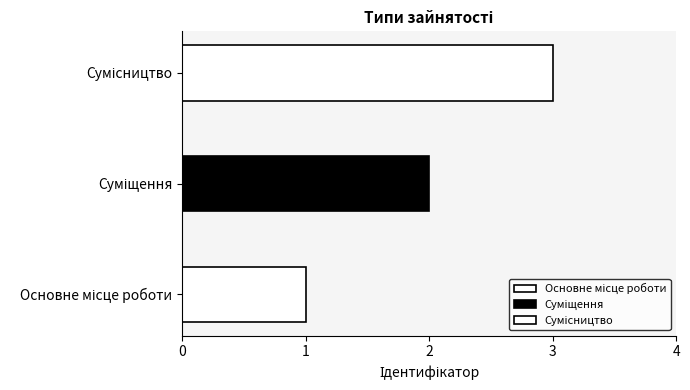

How many data points are above 2?

1